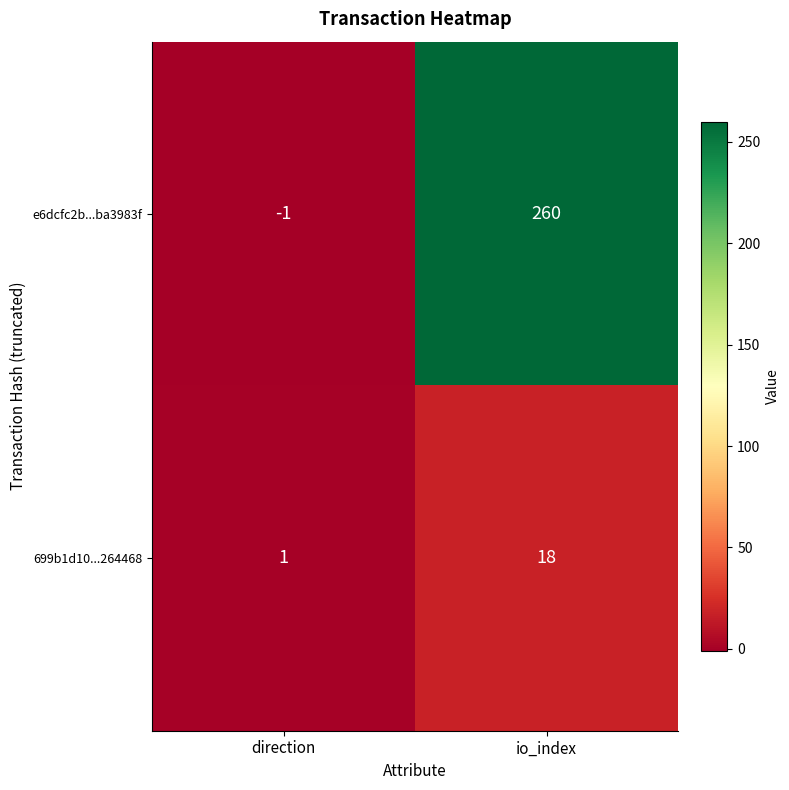

Where is 699b1d10...264468 nearest to the value 9?

direction